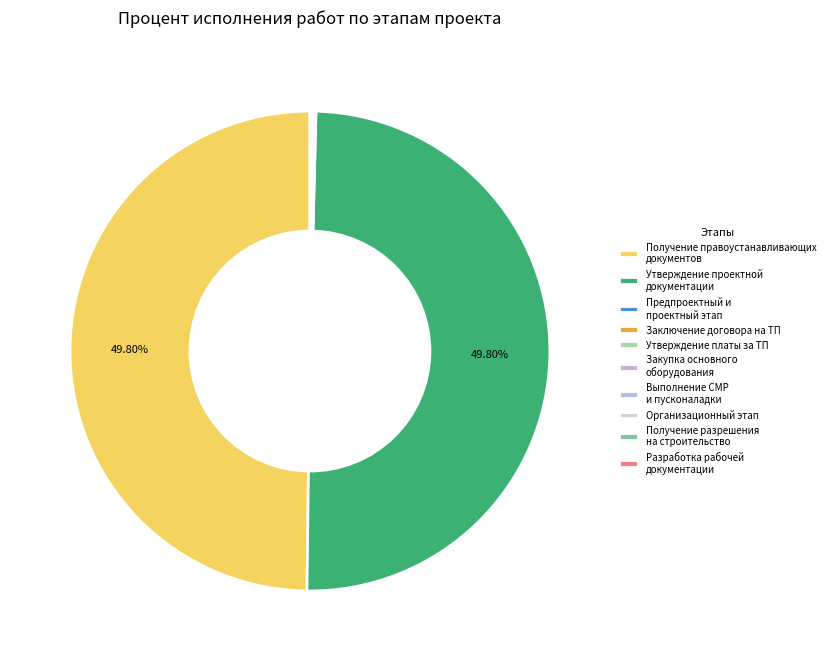

What portion of the pie excludes Утверждение платы за ТП?

100.0%